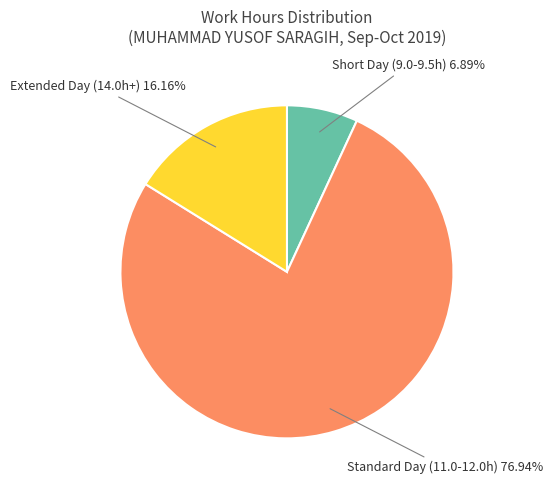

How many slices are in this pie chart?

3